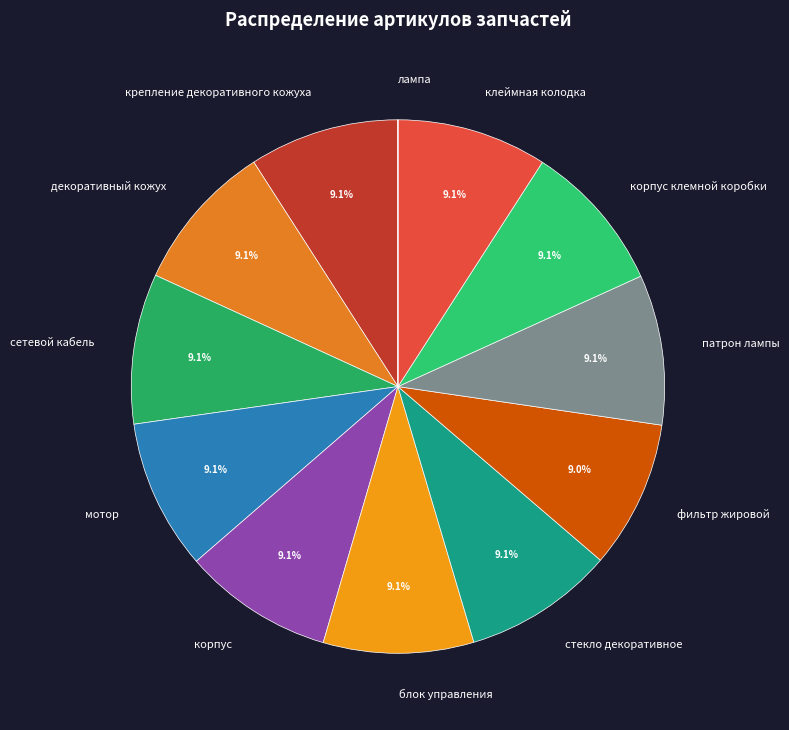

Approximately how many times larger is the value at блок управления compared to мотор?

1.0